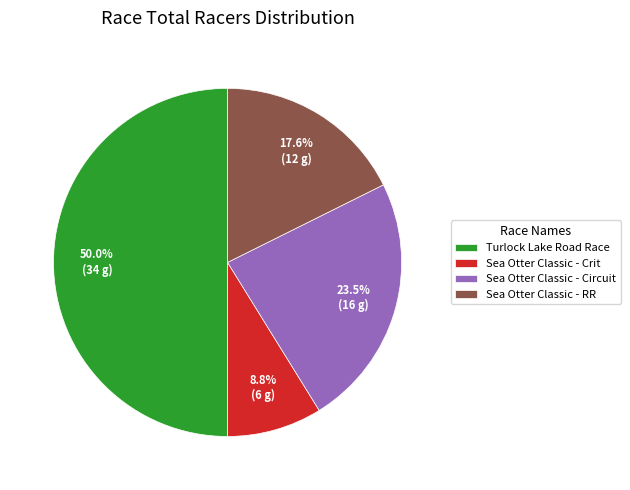

To the nearest percent, what is the difference between the Sea Otter Classic - Circuit and Sea Otter Classic - Crit slice percentages?

15%